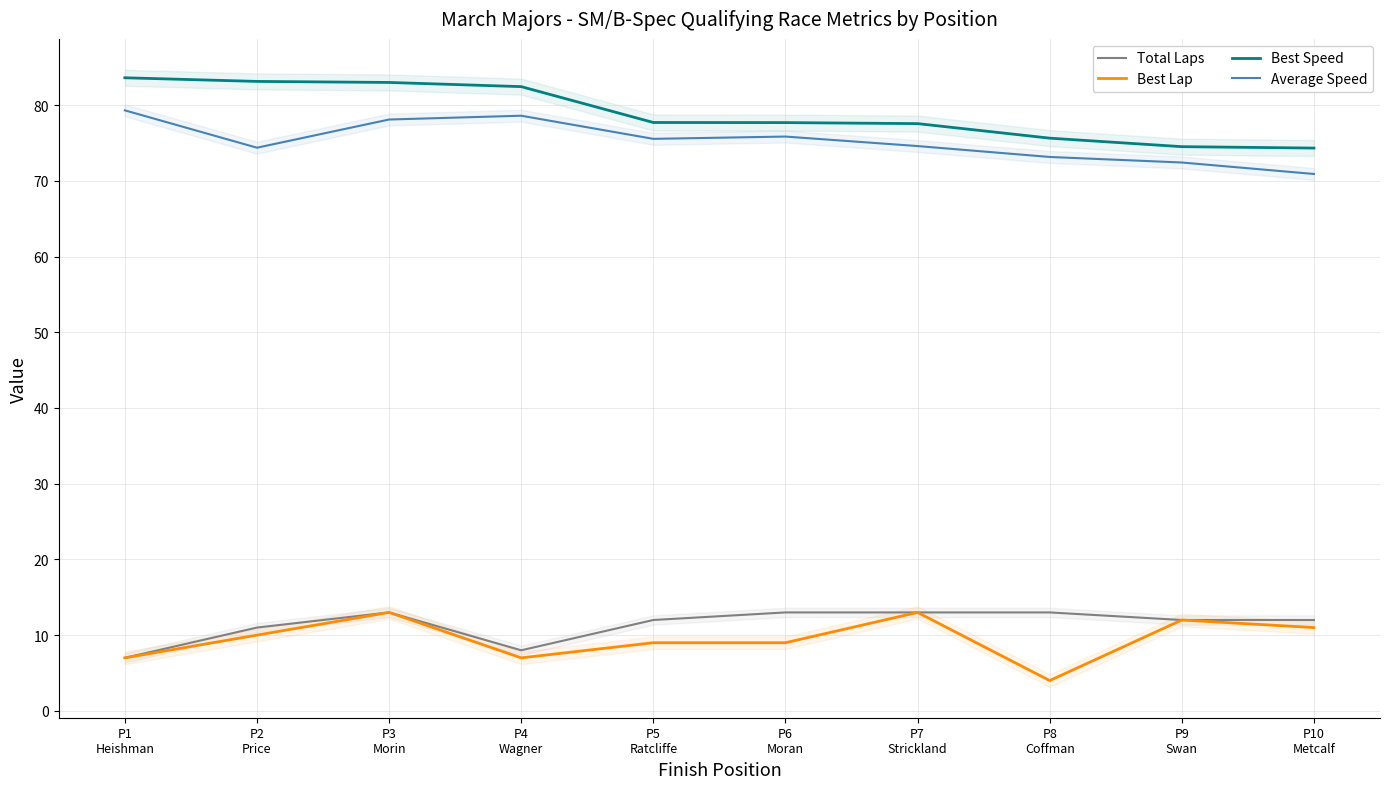

Rank the categories by Best Lap value from lowest to highest.

P8
Coffman, P1
Heishman, P4
Wagner, P5
Ratcliffe, P6
Moran, P2
Price, P10
Metcalf, P9
Swan, P3
Morin, P7
Strickland